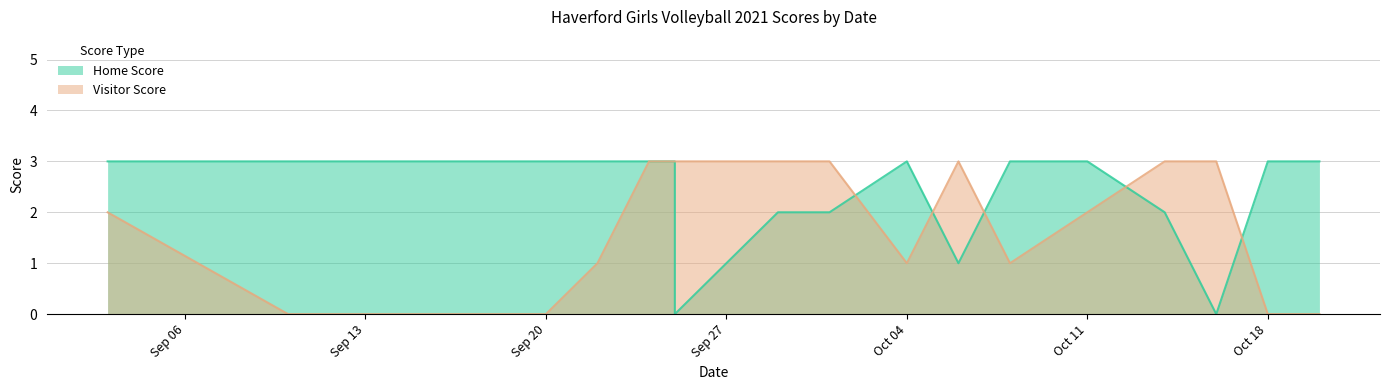

True or false: Home Score and Visitor Score intersect in this chart.

True